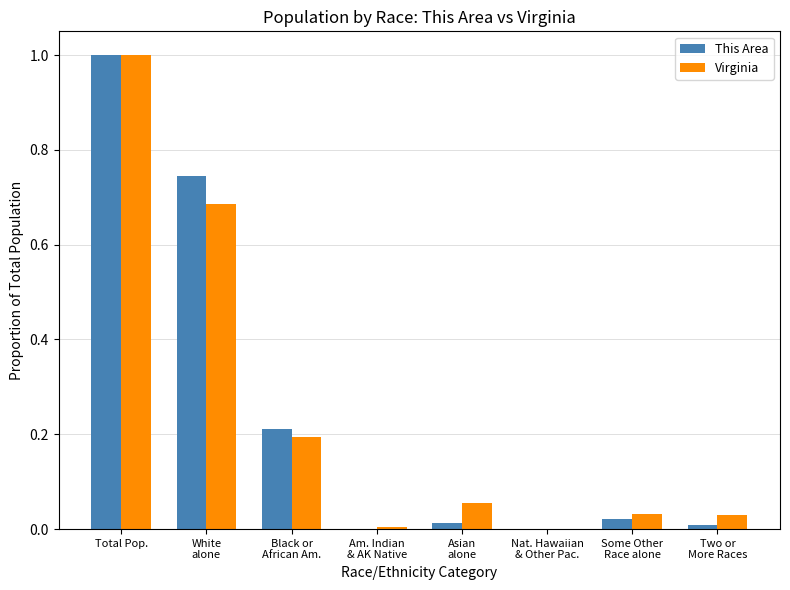

What are all the series names shown in the legend?

This Area, Virginia